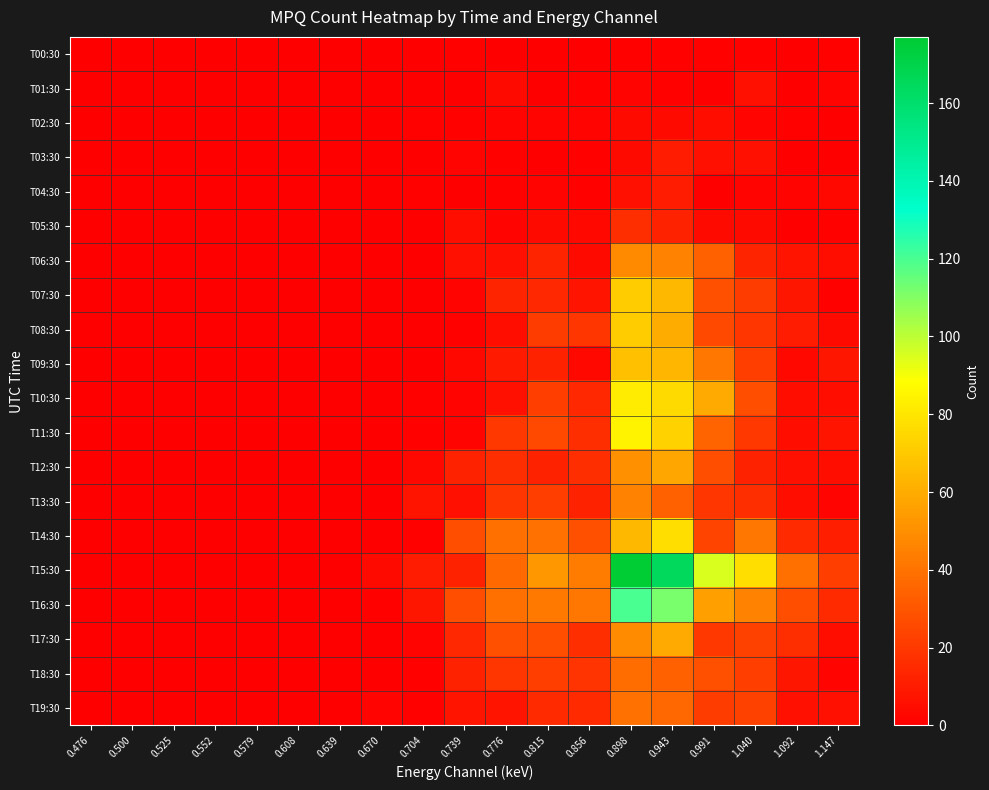

Which series has the largest total across all categories?

T15:30